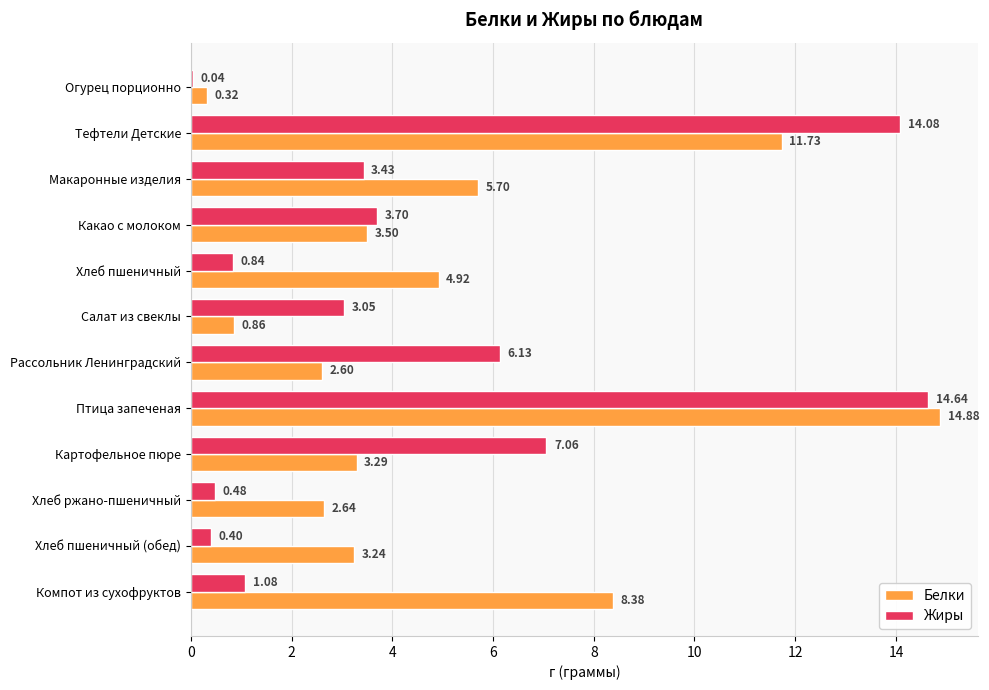

At which category does the chart reach its peak across all series?

Птица запеченая